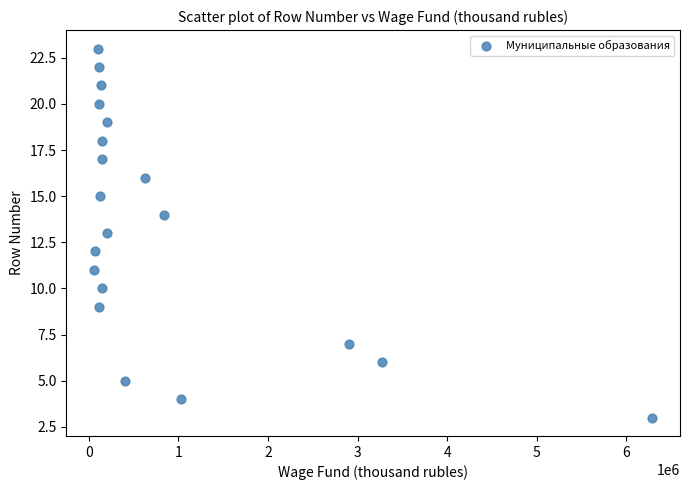

What is the range of Y values (max minus min)?

20